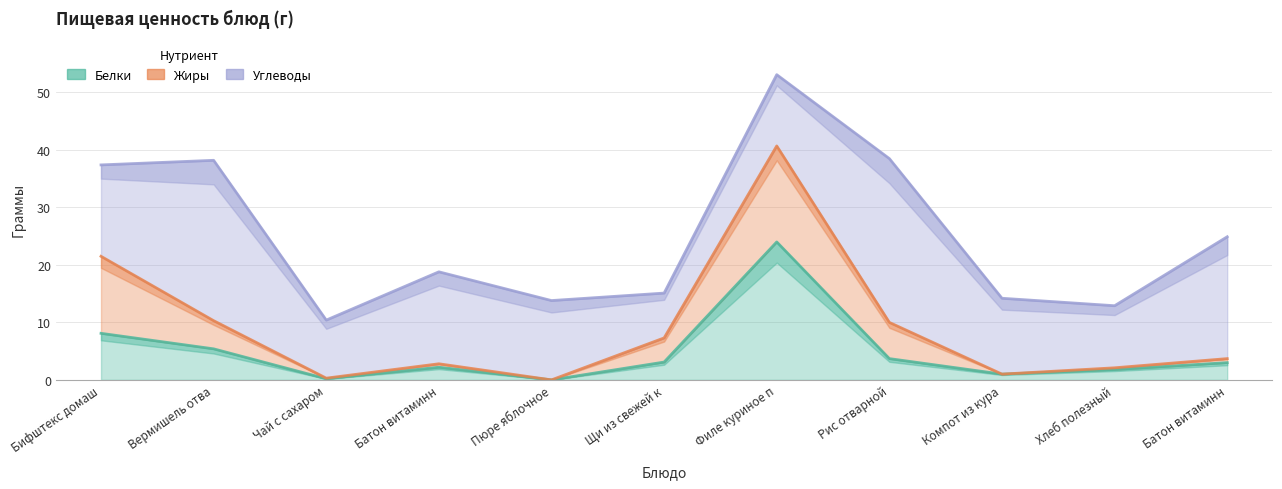

How many interior local valleys does the Жиры series have?

3